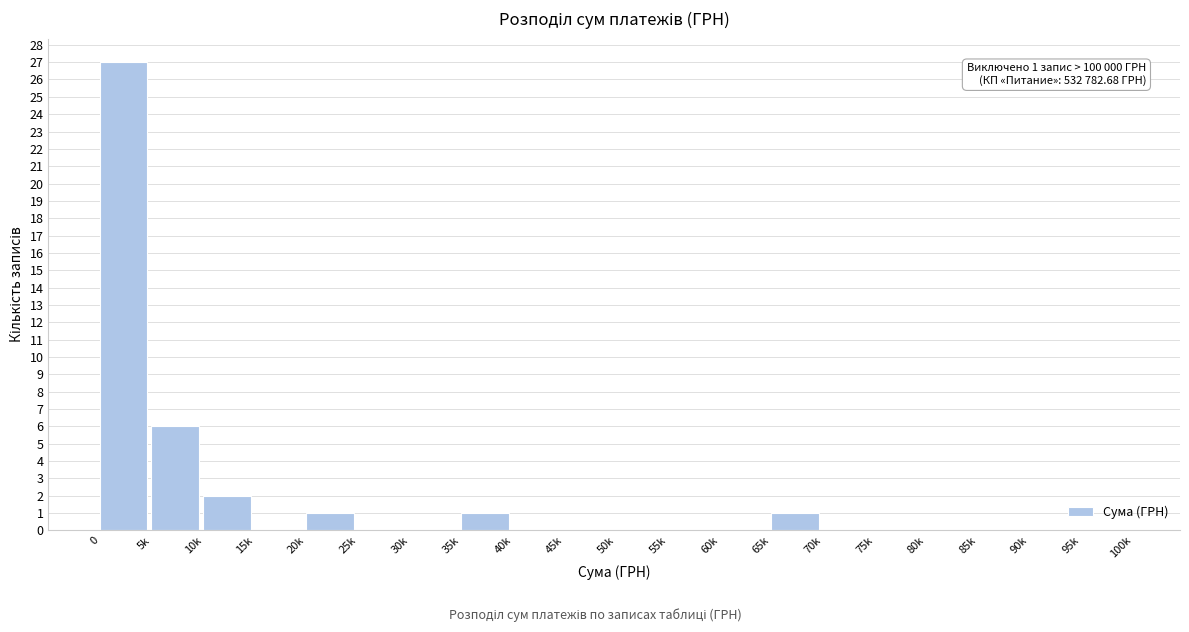

Reading left to right, extract all data points from this chart.

0=27	5k=6	10k=2	15k=0	20k=1	25k=0	30k=0	35k=1	40k=0	45k=0	50k=0	55k=0	60k=0	65k=1	70k=0	75k=0	80k=0	85k=0	90k=0	95k=0